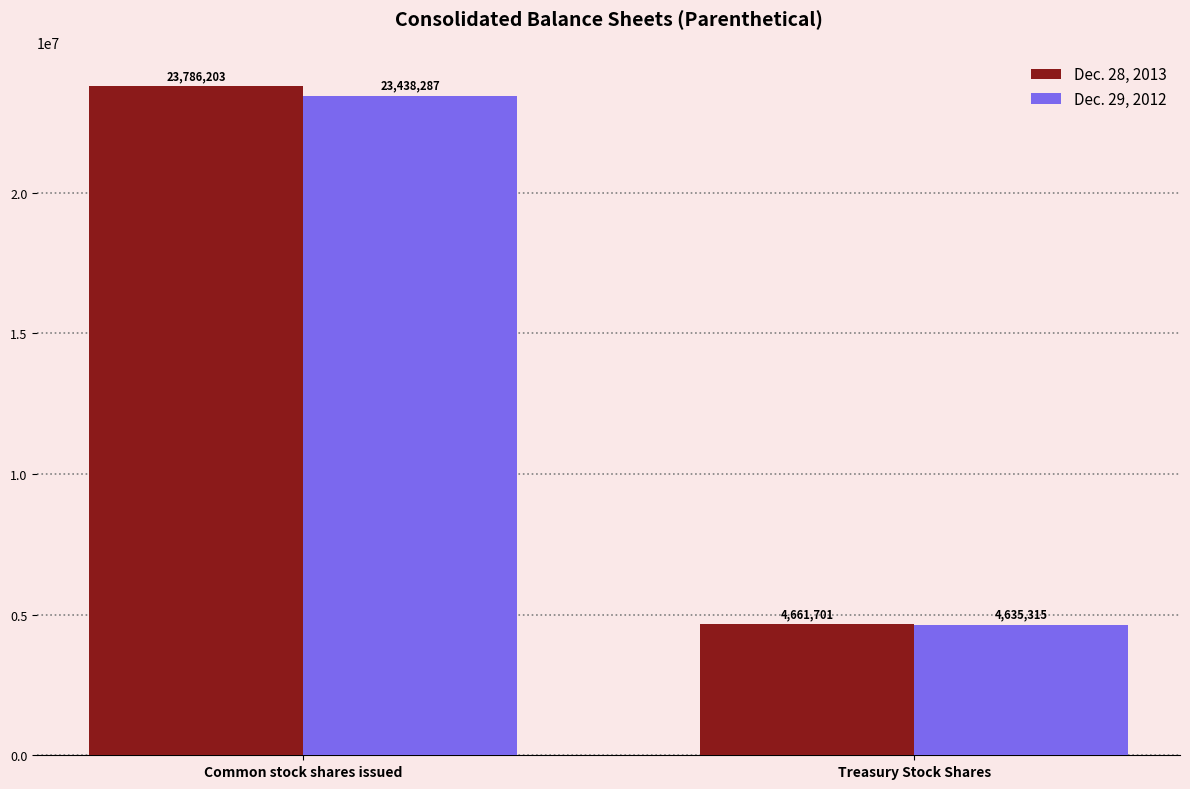

How many bars are there in each group?

2